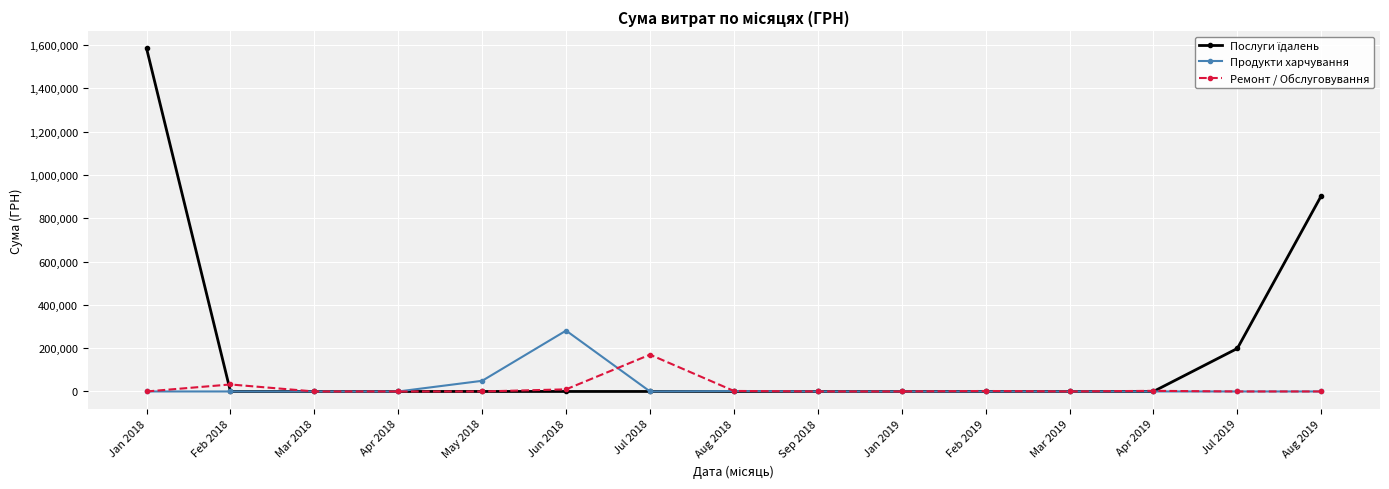

The Продукти харчування series shows -125880.1 at Apr 2018. True or false?

False